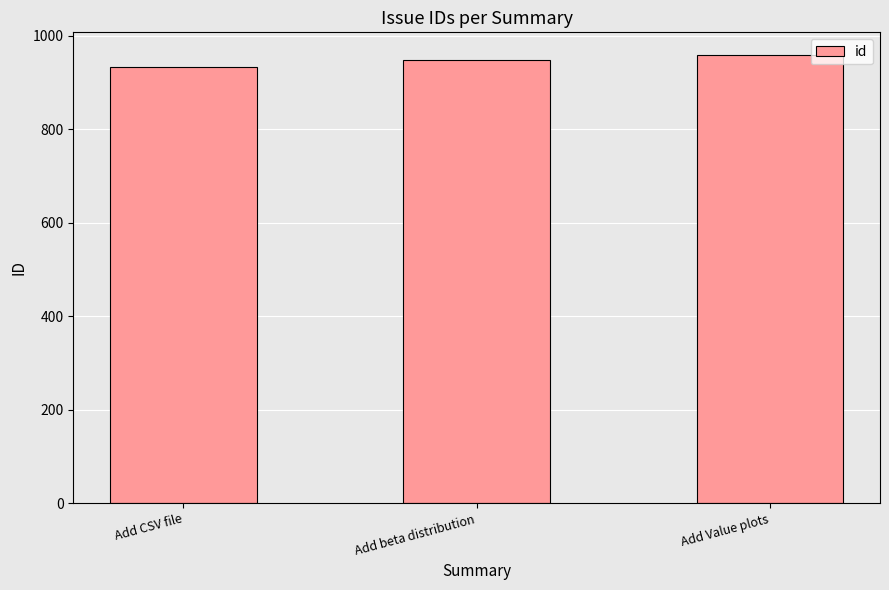

Which has a higher value, Add beta distribution or Add Value plots?

Add Value plots